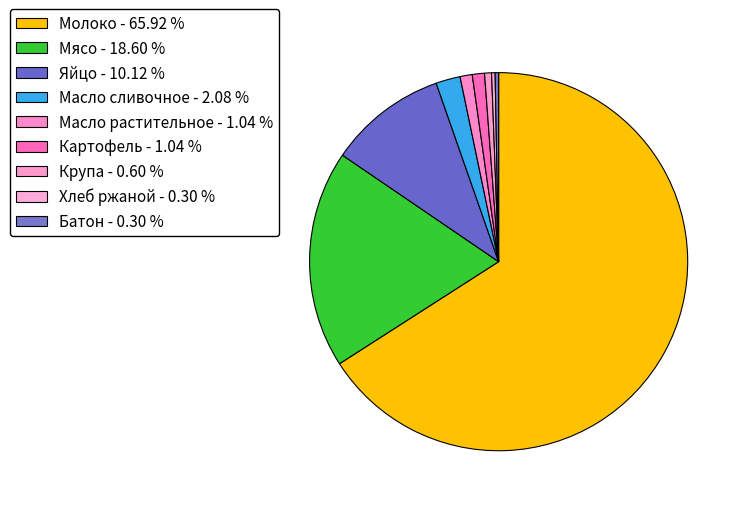

Combined, do Батон and Крупа account for over 50%?

No